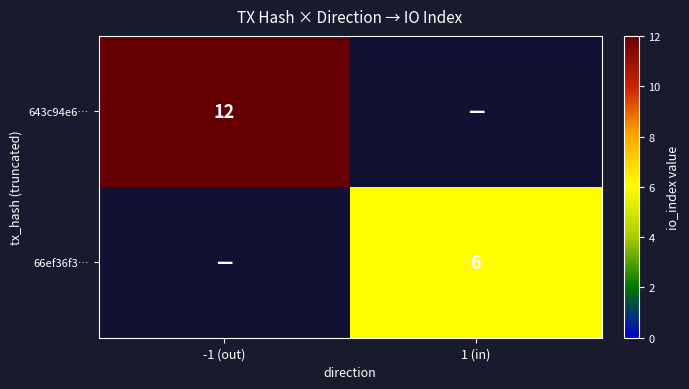

Is the value of 66ef36f3… at 1 (in) greater than the value of 643c94e6… at -1 (out)?

No